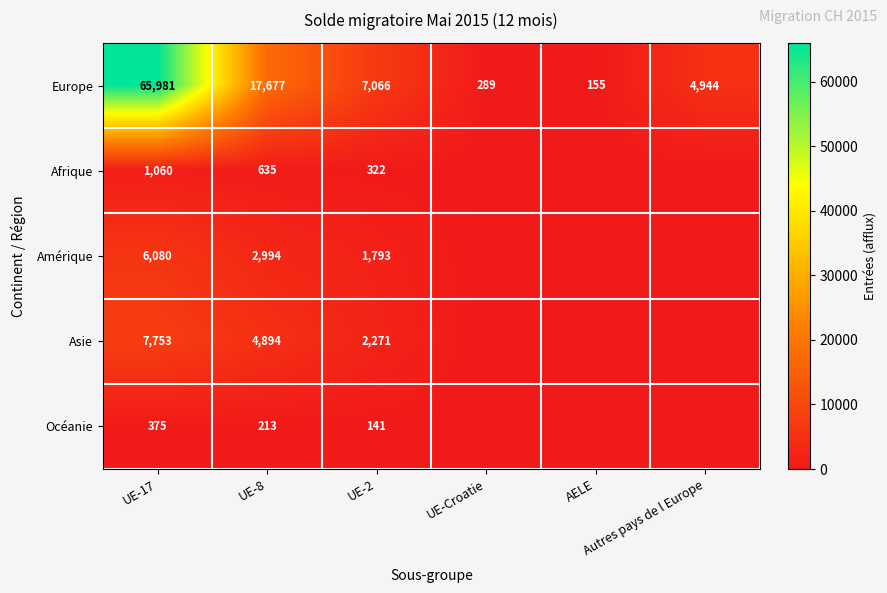

At how many categories does at least one series exceed 40644?

1